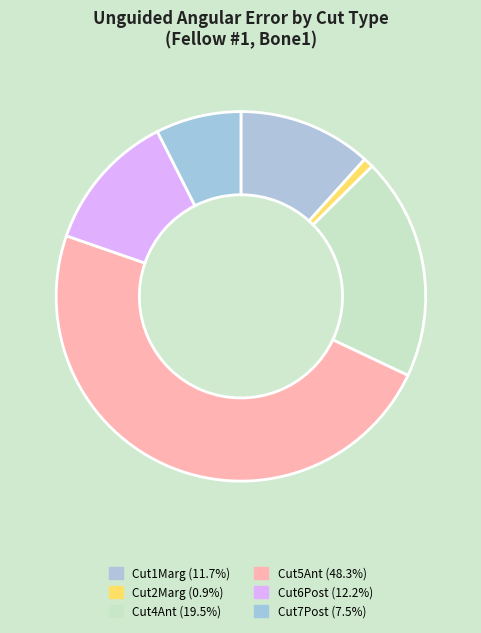

Combined, do Cut5Ant and Cut4Ant account for over 50%?

Yes